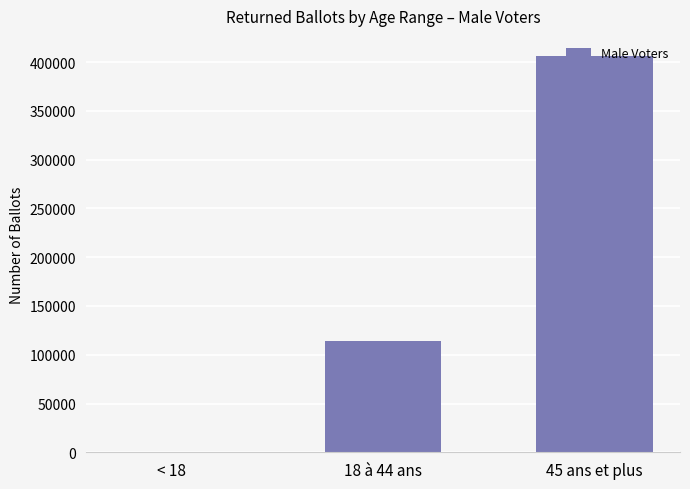

The value at 45 ans et plus is 220345. True or false?

False